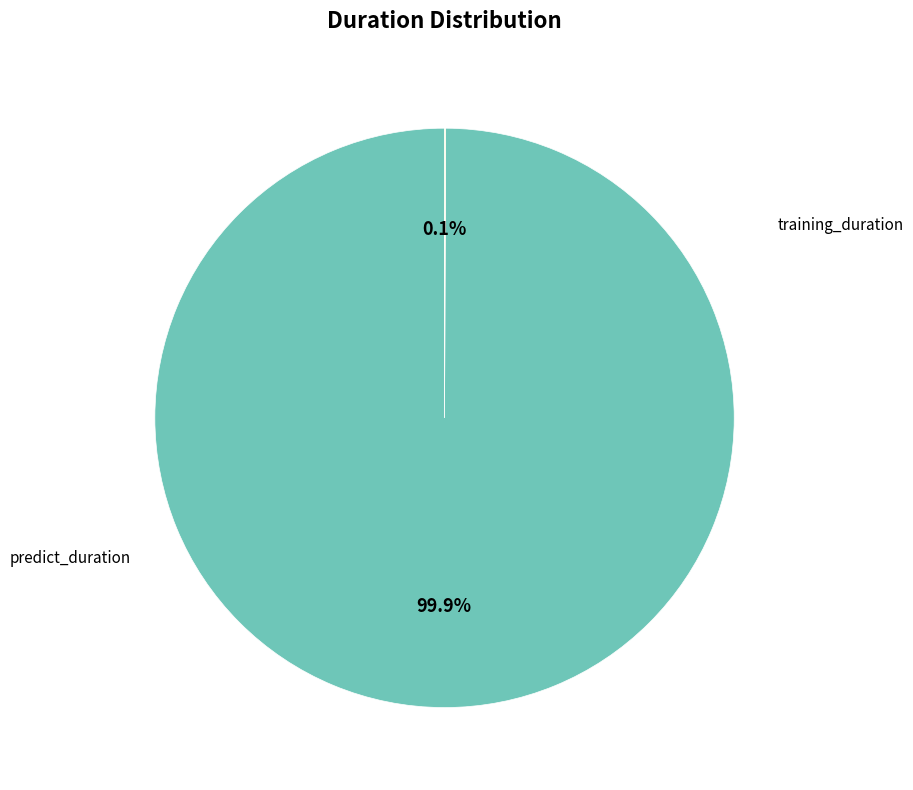

Is there any slice that represents more than half of the pie?

Yes